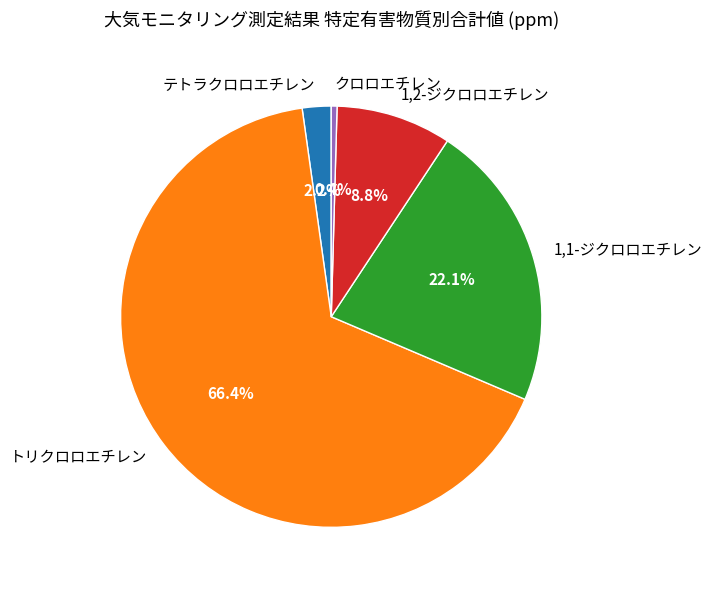

Which category has the smallest portion of the pie?

クロロエチレン